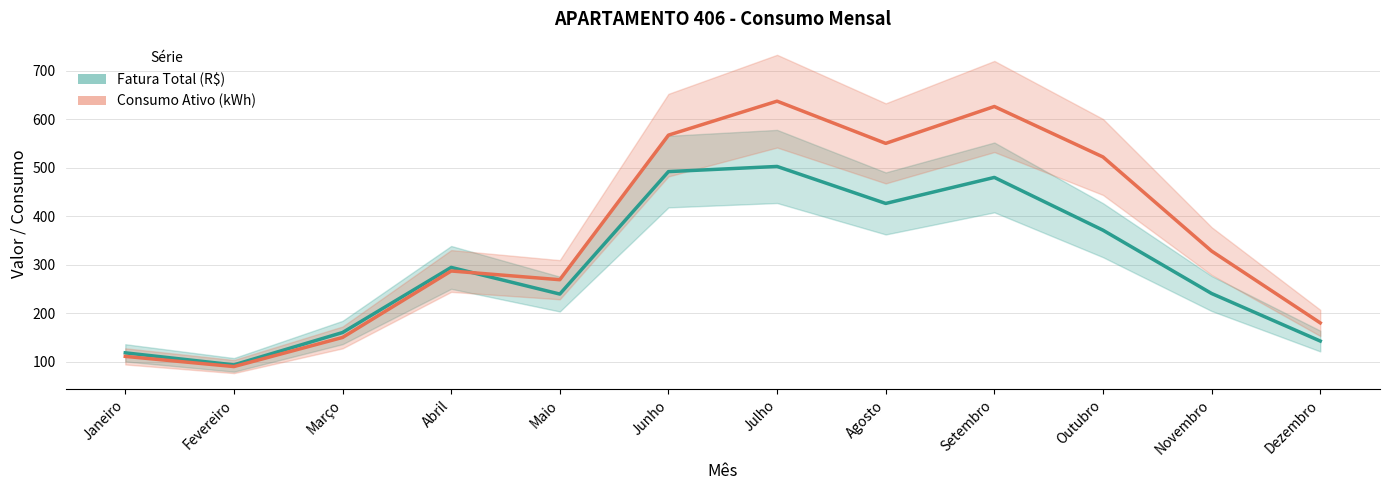

What is the sum of the Consumo Ativo (kWh) values at Novembro and Setembro?

954.0